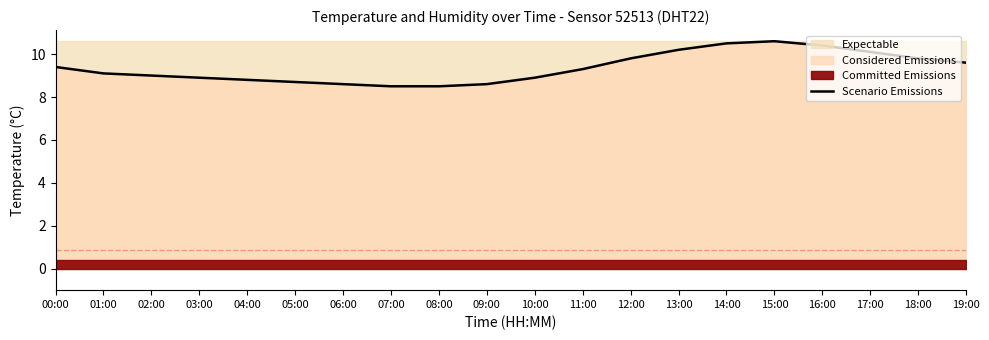

Rank the categories by value from lowest to highest.

07:00, 08:00, 06:00, 09:00, 05:00, 04:00, 03:00, 10:00, 02:00, 01:00, 11:00, 00:00, 19:00, 12:00, 18:00, 17:00, 13:00, 16:00, 14:00, 15:00